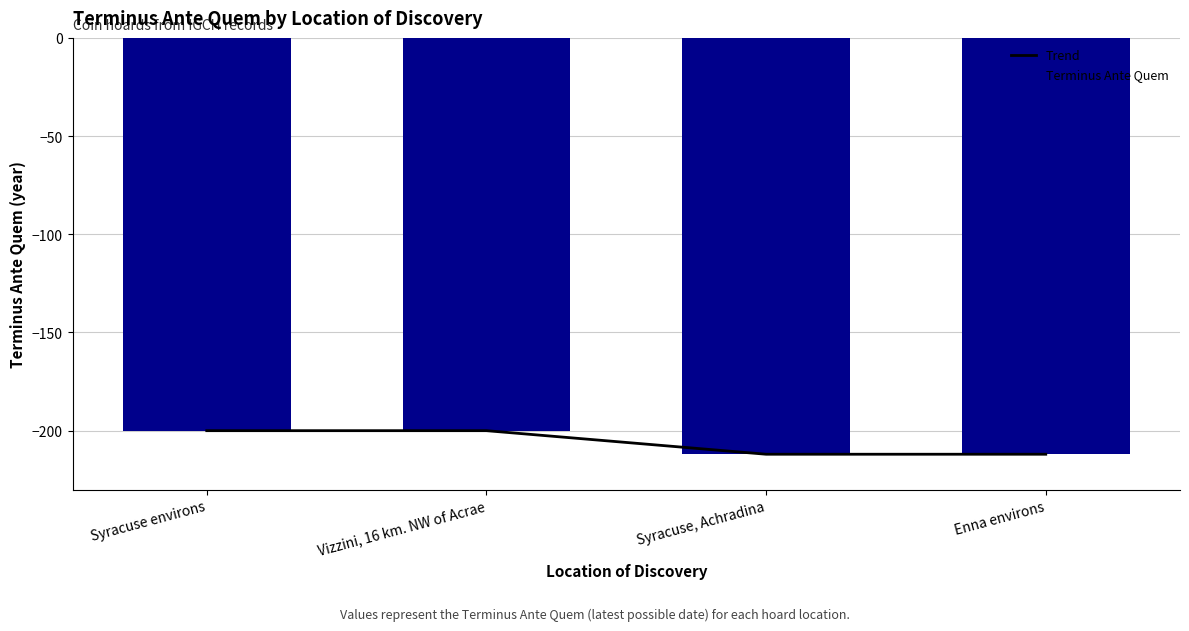

What is the average value of the Trend series?

-206